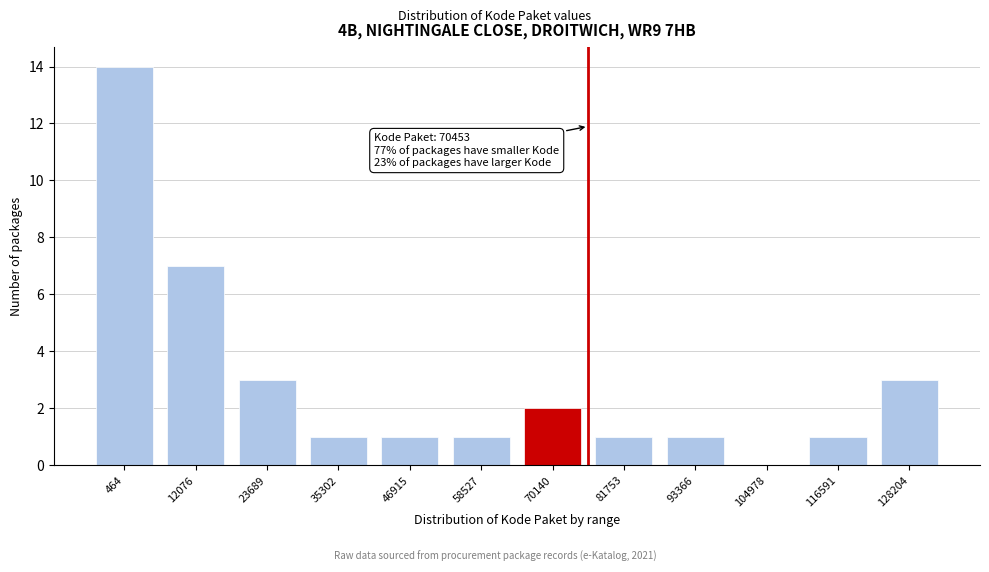

Reading left to right, list all the values displayed in this chart.

464=14	12076=7	23689=3	35302=1	46915=1	58527=1	70140=2	81753=1	93366=1	104978=0	116591=1	128204=3